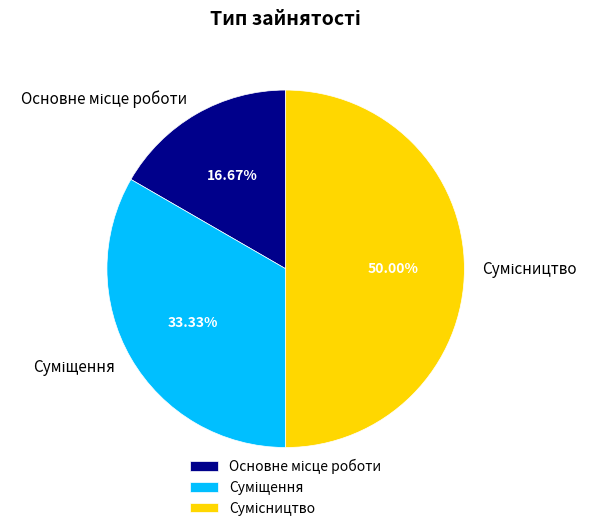

What is the ratio of the value at Основне місце роботи to the value at Сумісництво?

0.3